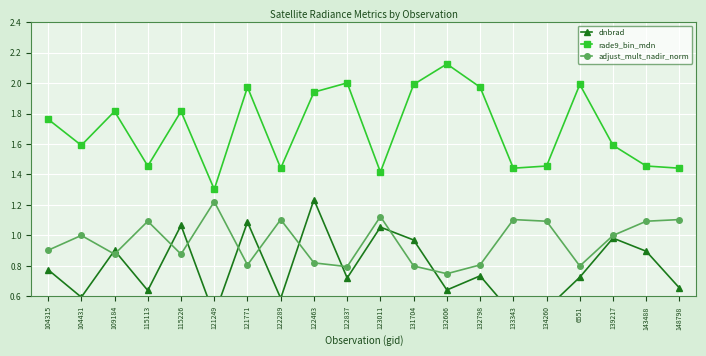

The value of dnbrad at 109184 is 0.9. True or false?

True